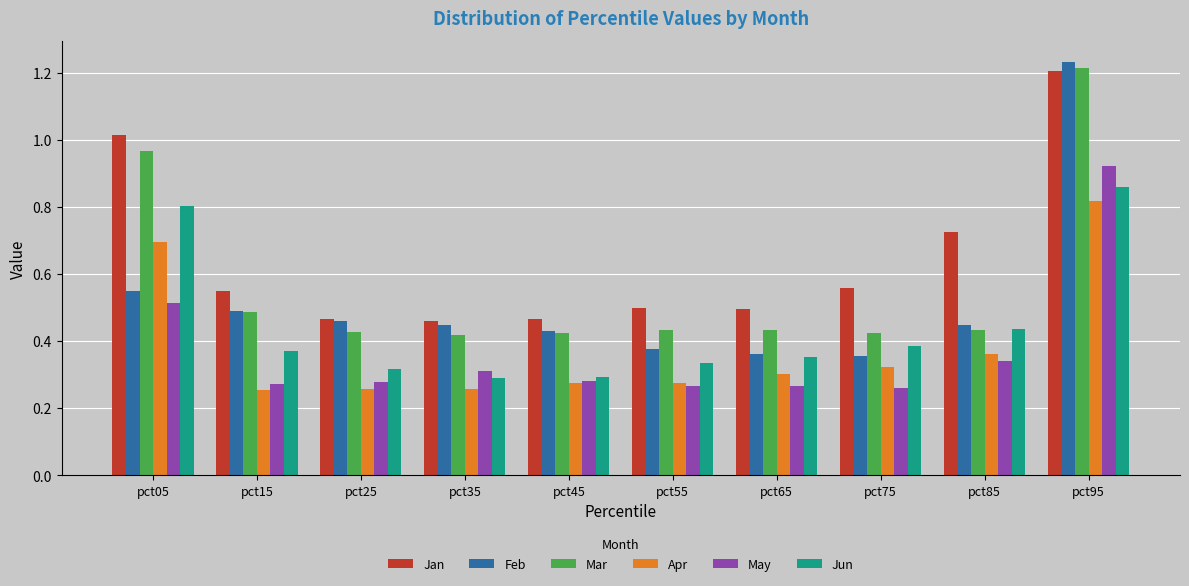

Which series has the largest total across all categories?

Jan